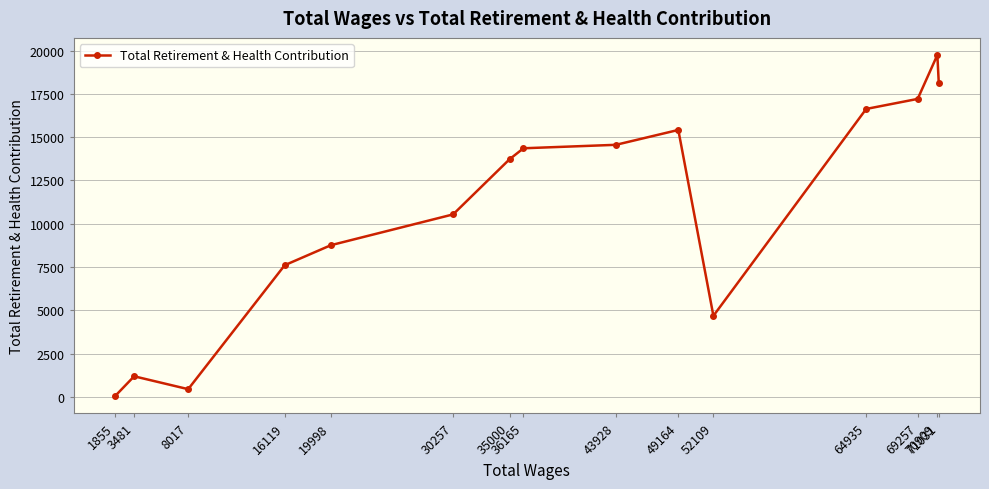

What is the greatest value displayed?

19750